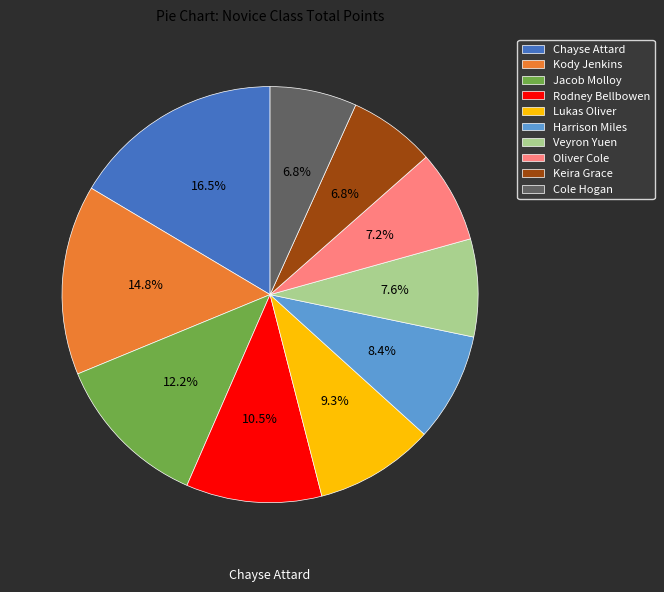

Which category has the biggest portion of the pie?

Chayse Attard